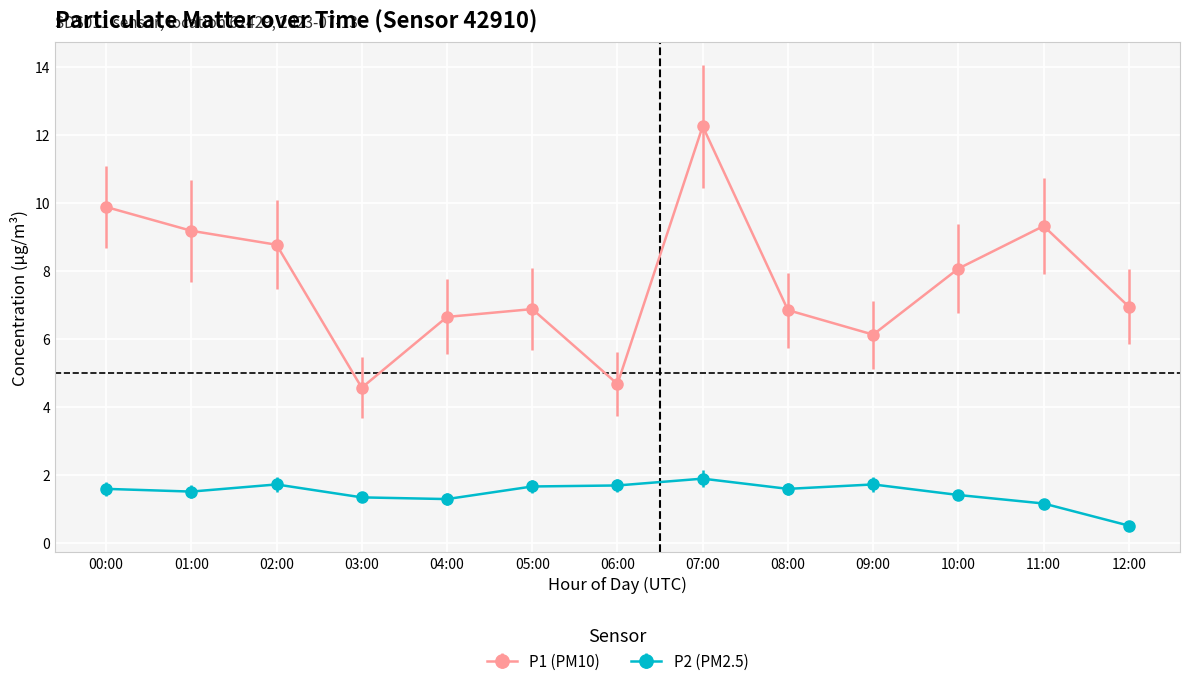

Is this an area chart (filled region under the line)?

No